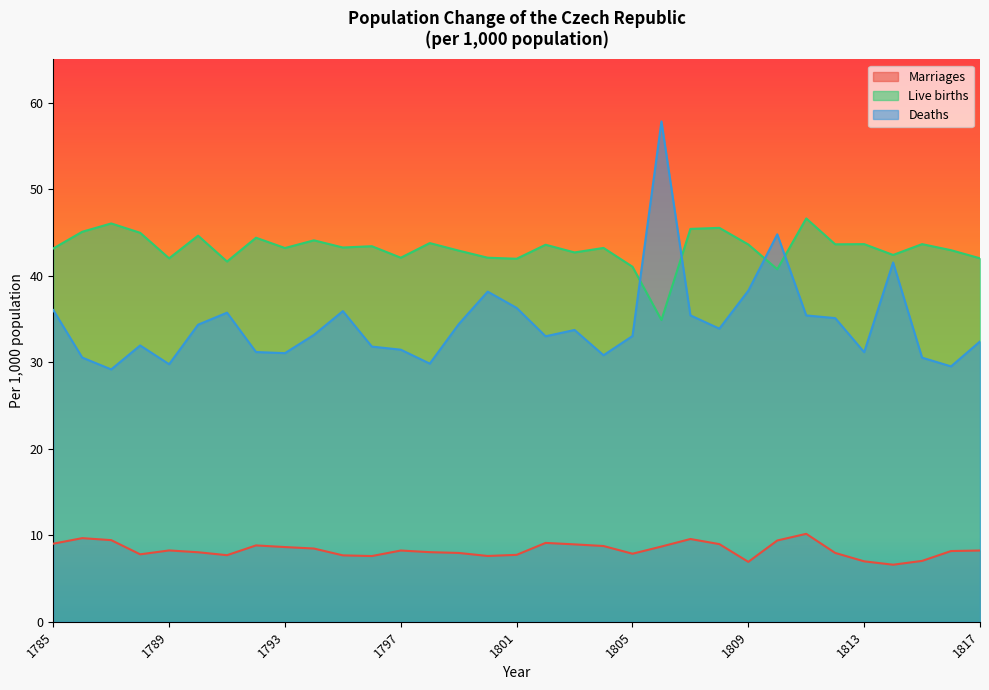

True or false: Deaths and Live births cross at least once.

True